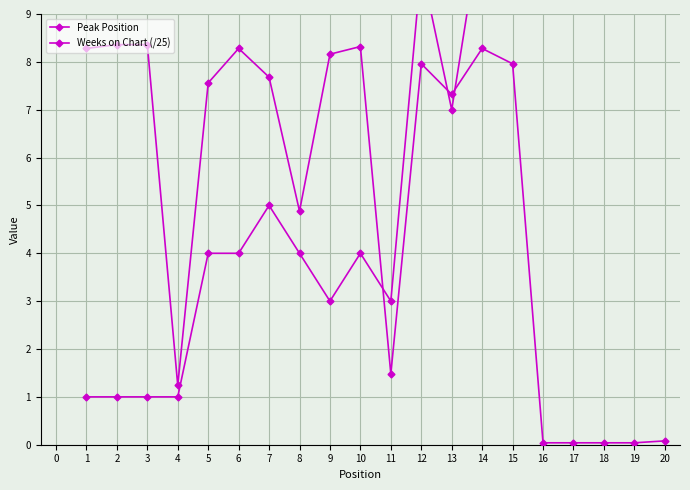

At 11, list the series in order from smallest to largest.

Weeks on Chart (/25), Peak Position